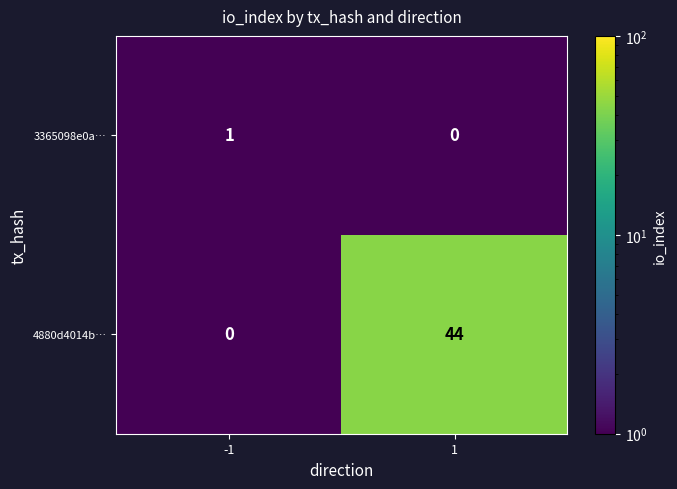

What is the sum of all 4880d4014b… values?

44